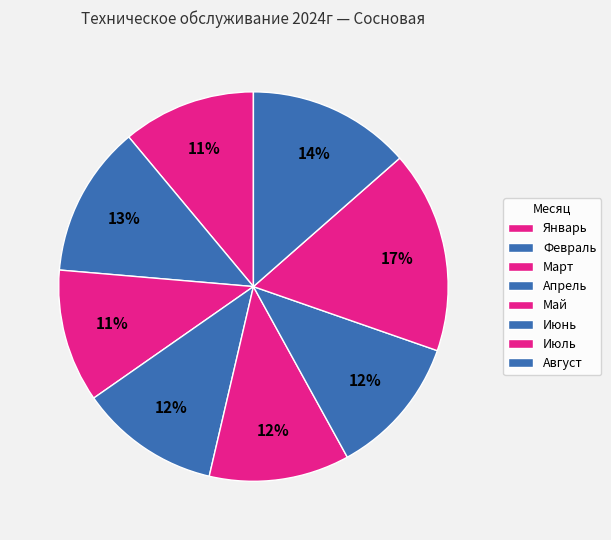

To the nearest percent, what is the difference between the largest and smallest slice percentages?

6%